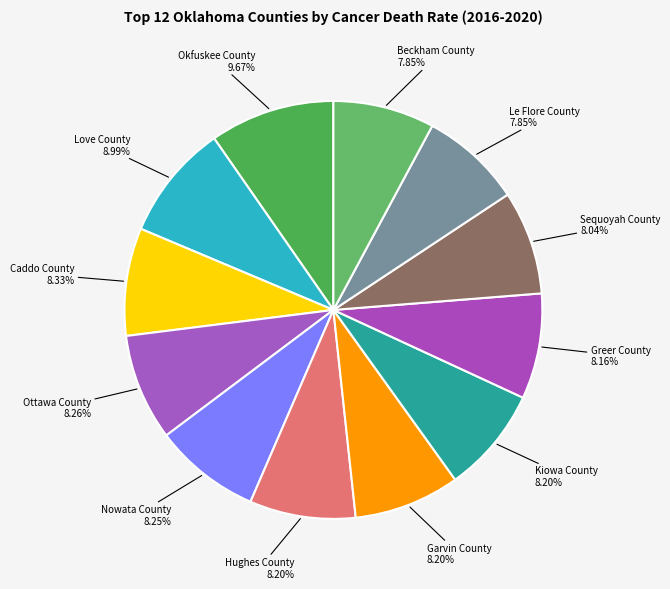

Approximately how many times larger is the value at Garvin County compared to Nowata County?

1.0